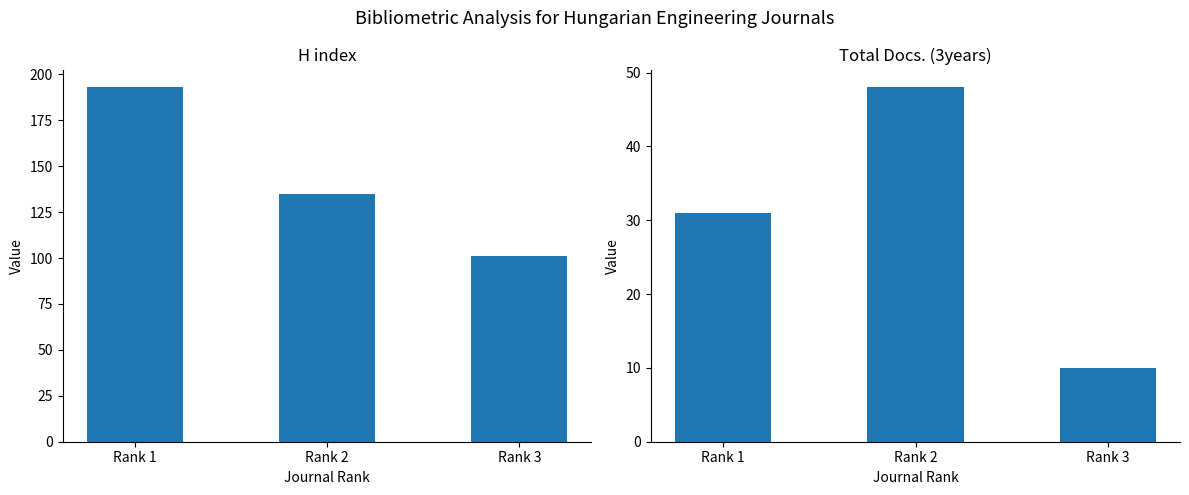

Does the chart contain stacked bars?

No